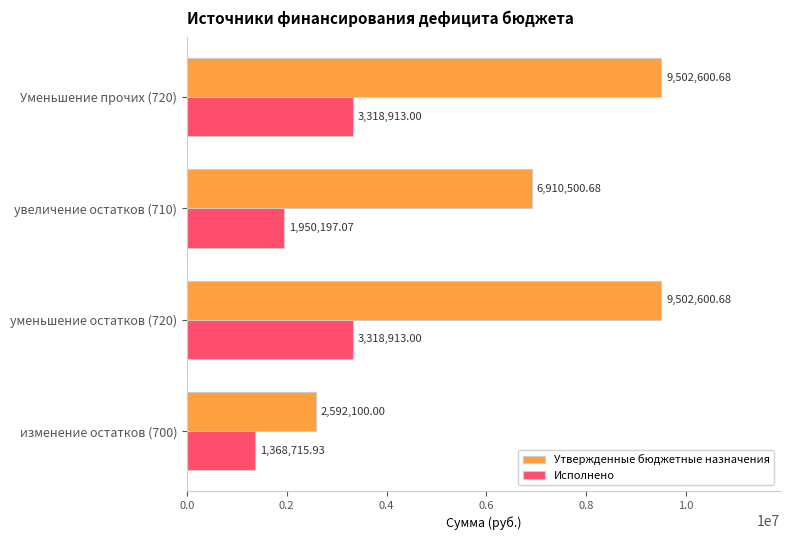

List the series in order of their peak value, highest first.

Утвержденные бюджетные назначения, Исполнено